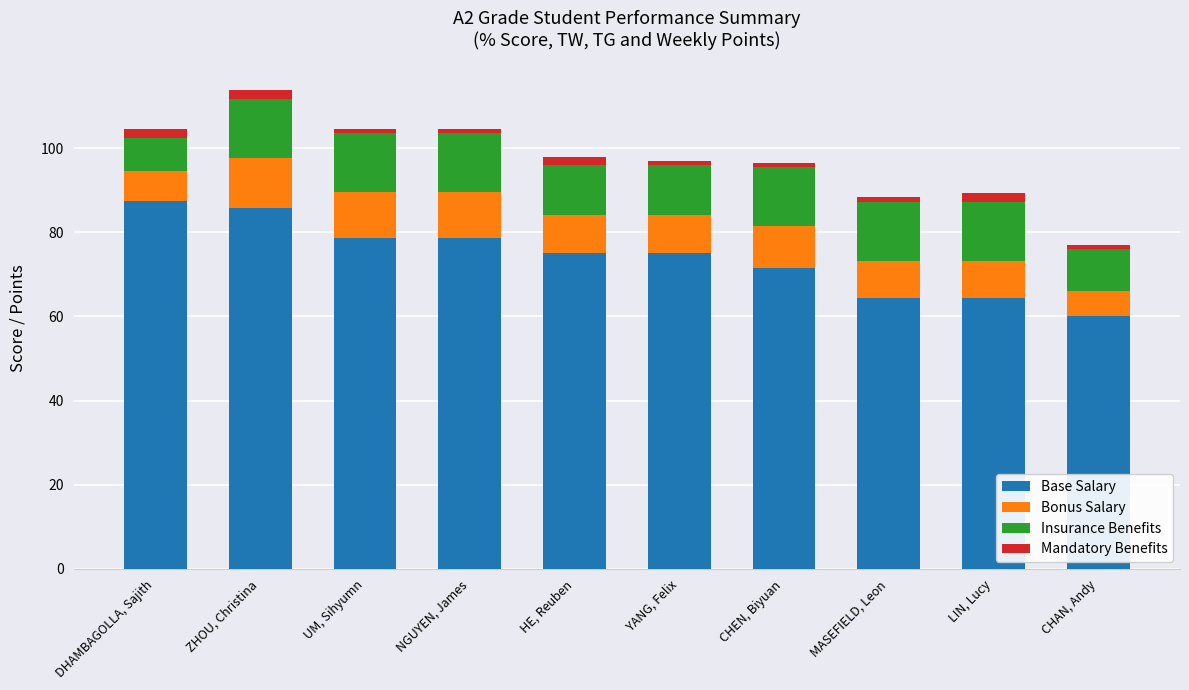

What are all the series names shown in the legend?

Base Salary, Bonus Salary, Insurance Benefits, Mandatory Benefits